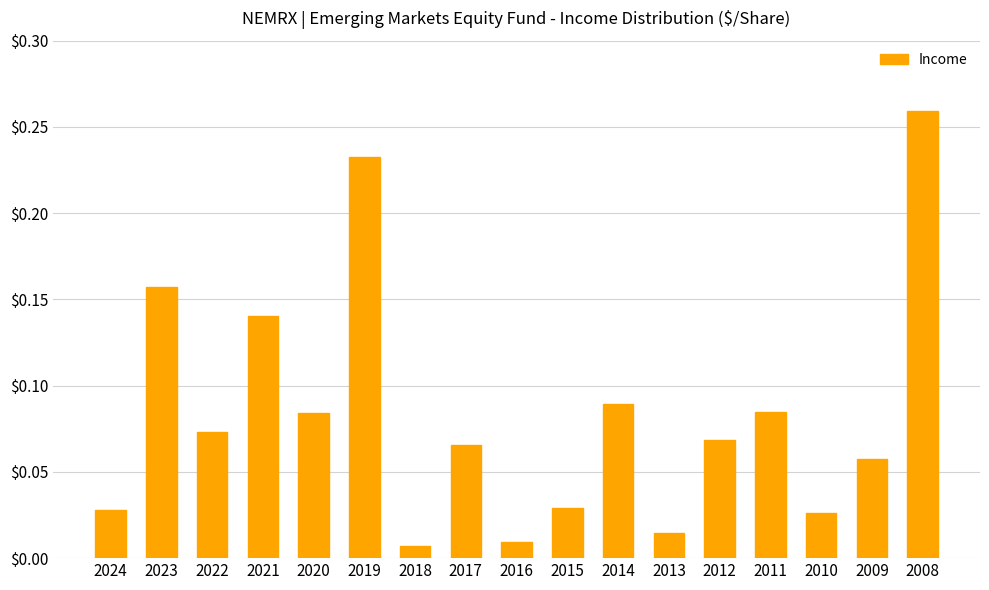

What is the sum of all values?

1.4